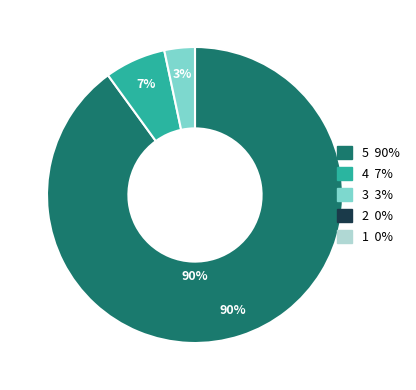

Combined, do stable and rising account for over 50%?

Yes